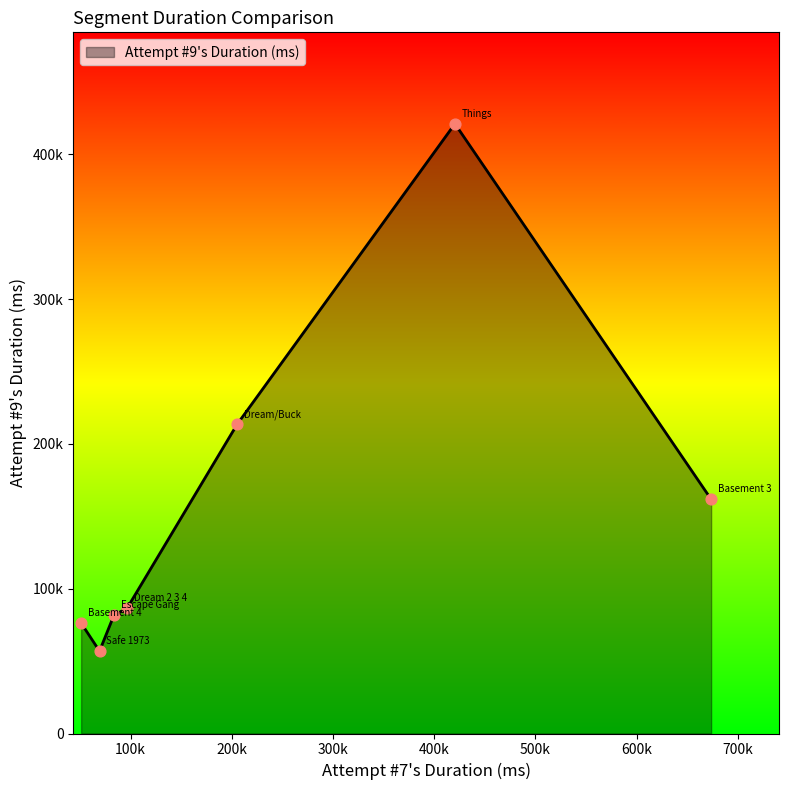

Does the chart have visible grid lines?

No